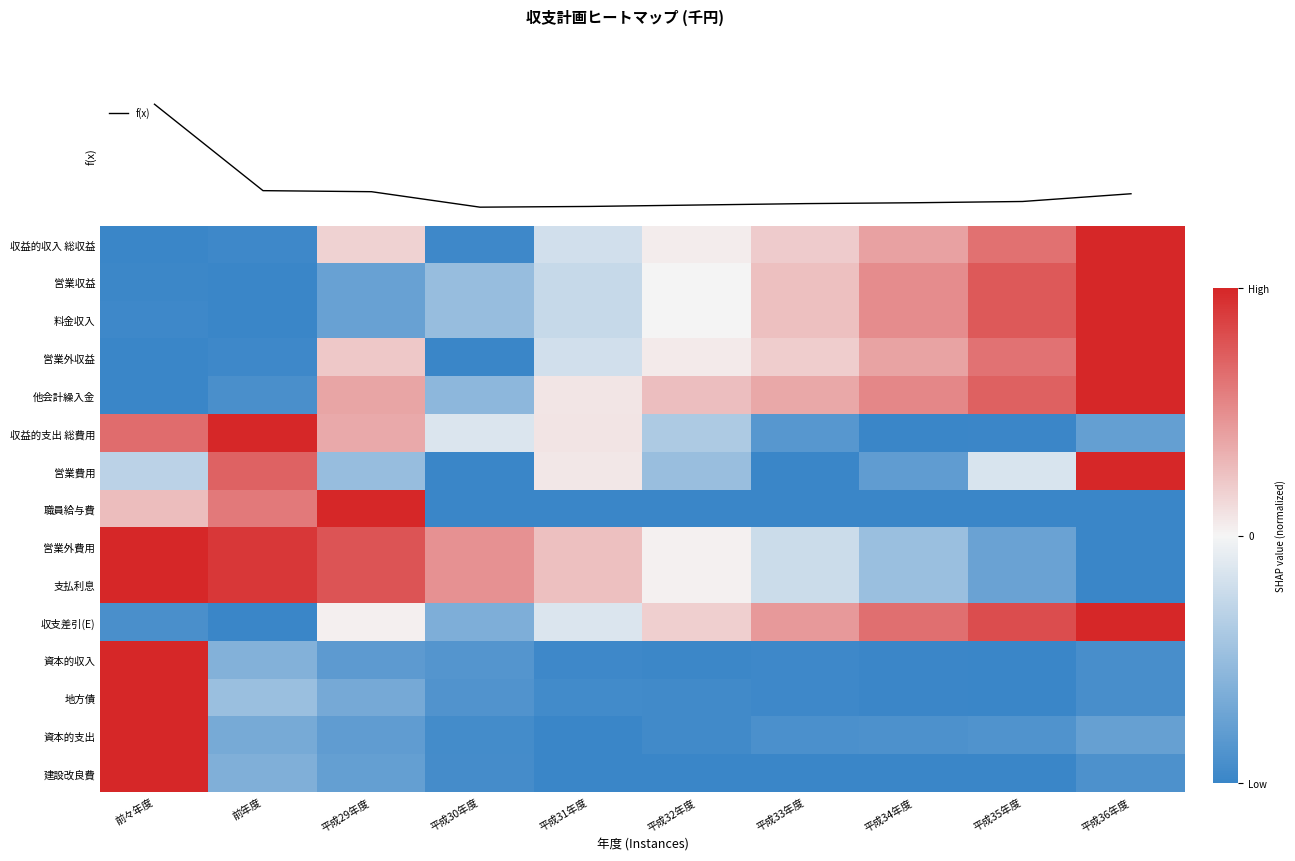

Where is 資本的収入 nearest to the value 0?

前年度